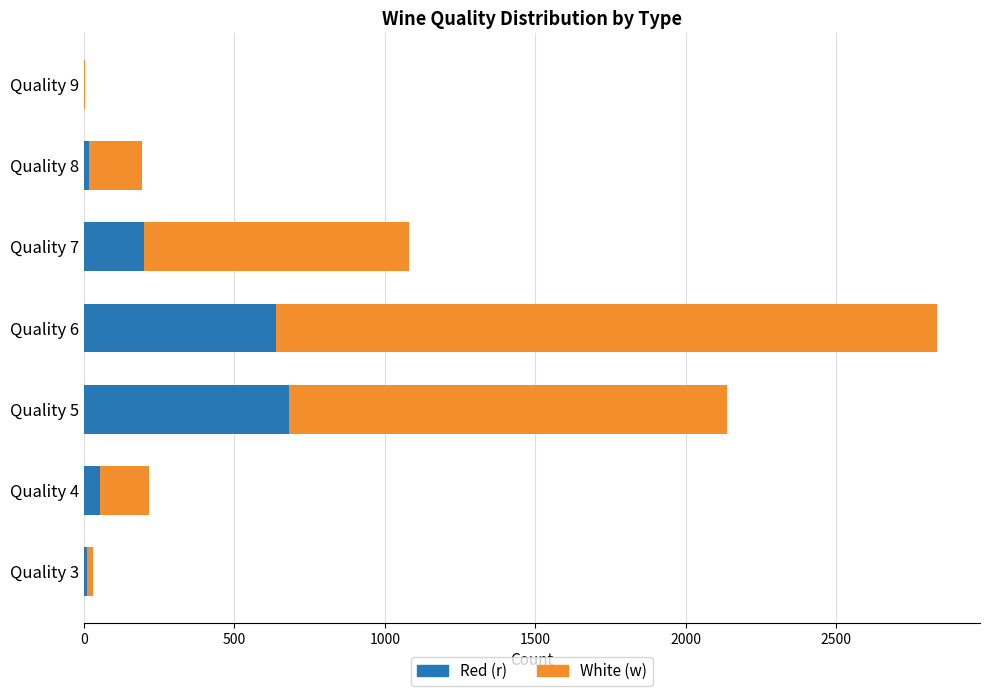

Where is Red (r) nearest to the value 340?

Quality 7